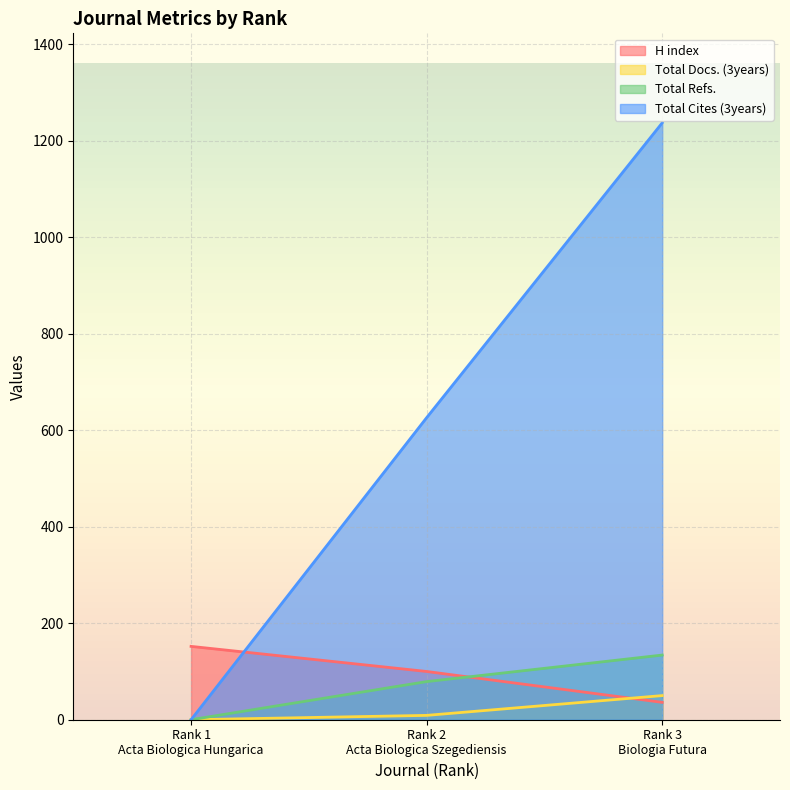

What is the difference between the H index values at Rank 3
Biologia Futura and Rank 1
Acta Biologica Hungarica?

116